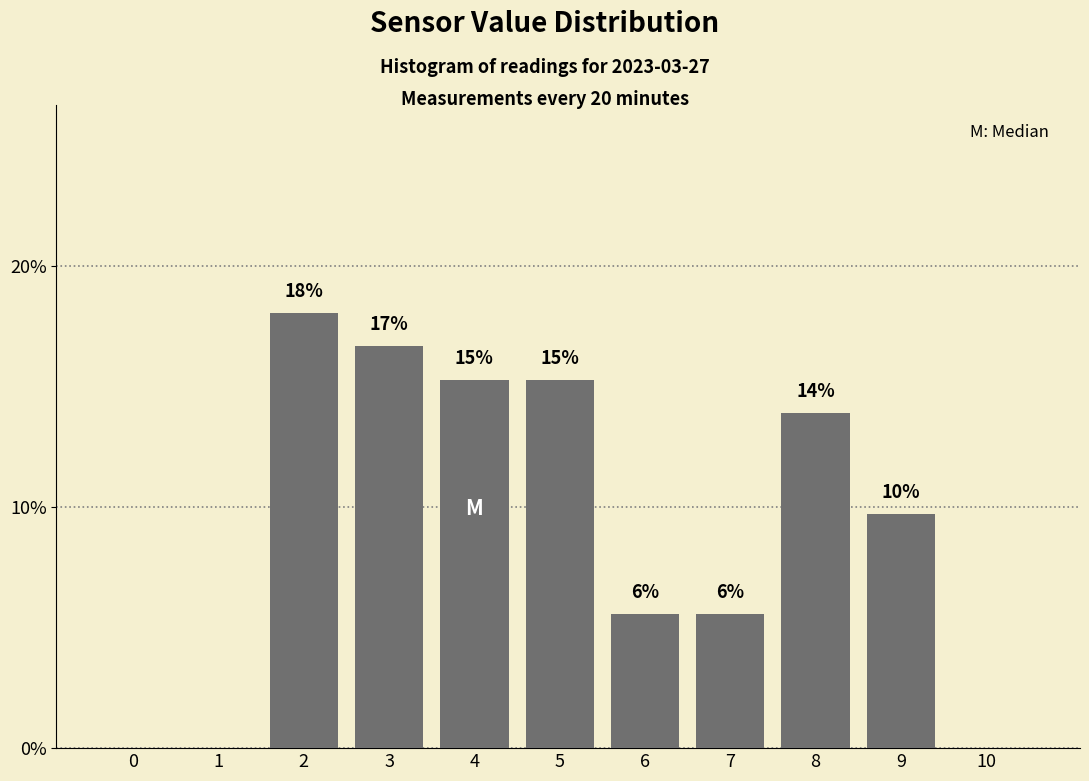

Are the bars horizontal?

No